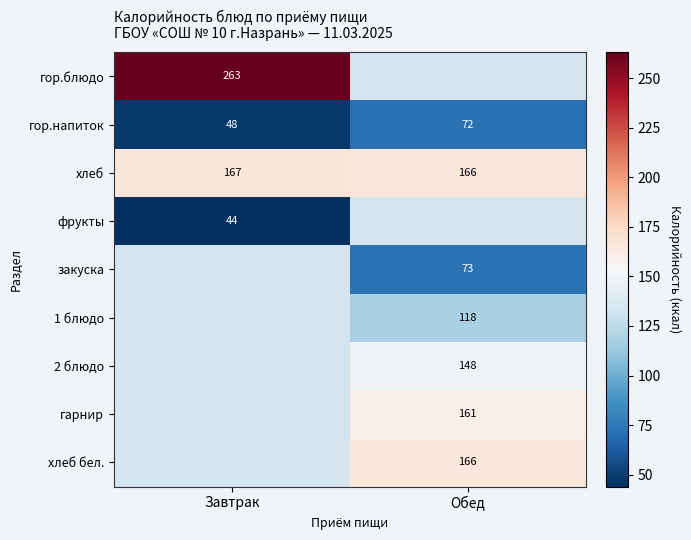

True or false: 2 блюдо has a value of 45.2 at Обед.

False